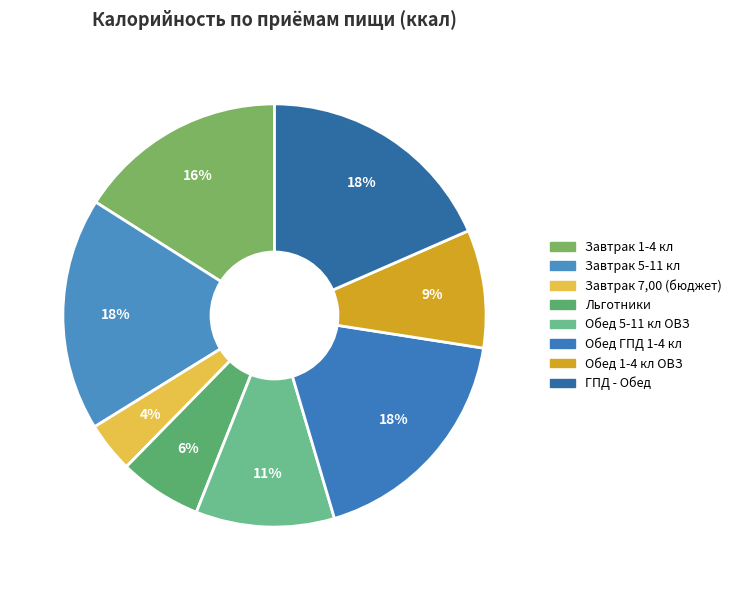

What percentage is the Завтрак 1-4 кл slice, to the nearest percent?

16%